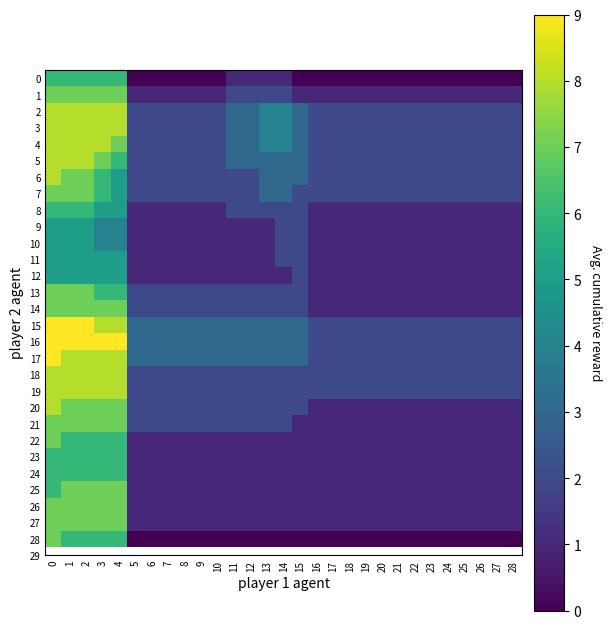

List the series in order of their peak value, highest first.

15, 16, 17, 2, 3, 4, 5, 6, 18, 19, 20, 1, 7, 13, 14, 21, 22, 25, 26, 27, 28, 0, 8, 23, 24, 9, 10, 11, 12